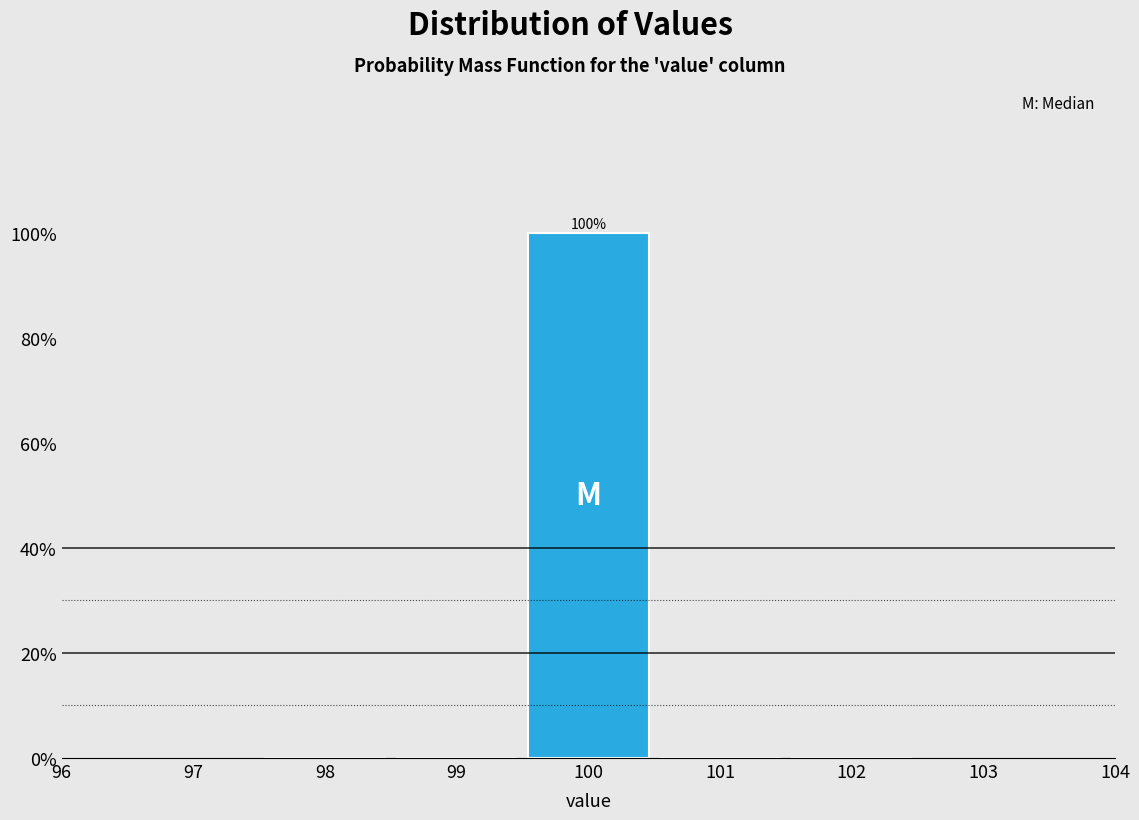

Which range on the x-axis has the tallest bar?

99.5 to 100.5